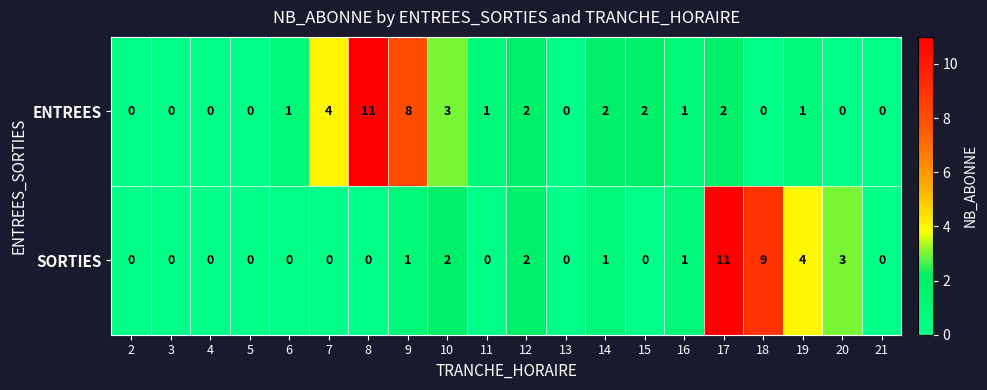

At which label does ENTREES reach its peak?

8